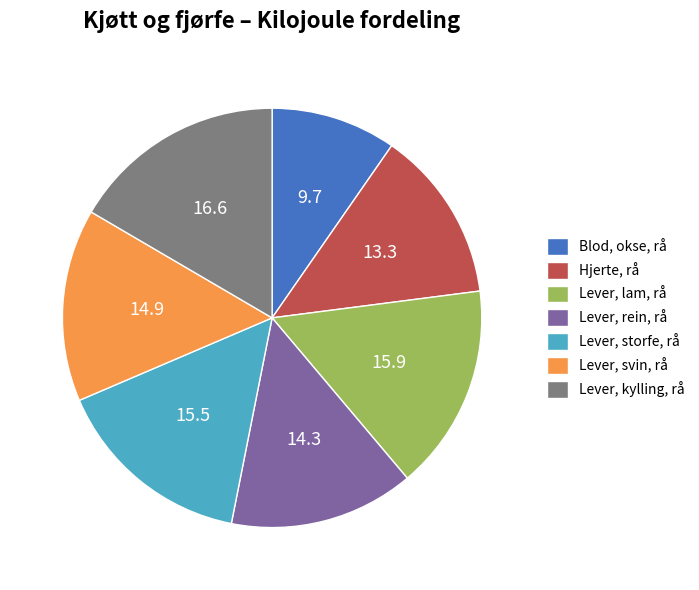

Rank the categories by value from highest to lowest.

Lever, kylling, rå, Lever, lam, rå, Lever, storfe, rå, Lever, svin, rå, Lever, rein, rå, Hjerte, rå, Blod, okse, rå